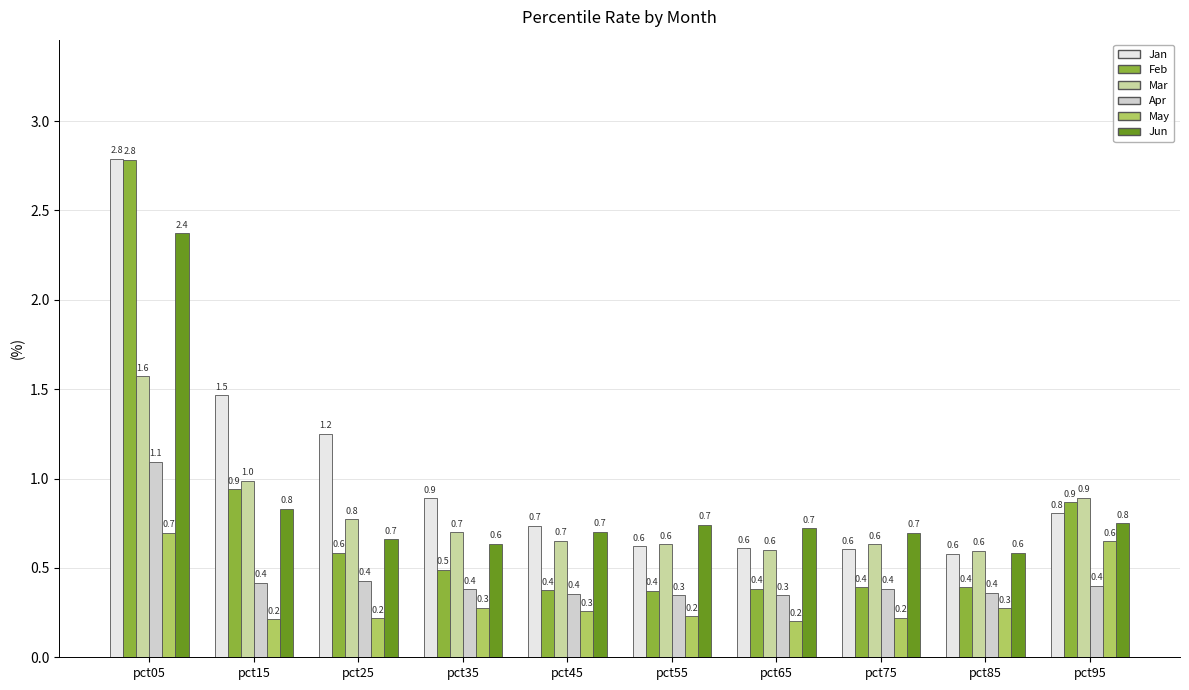

How many distinct data groups are displayed?

6